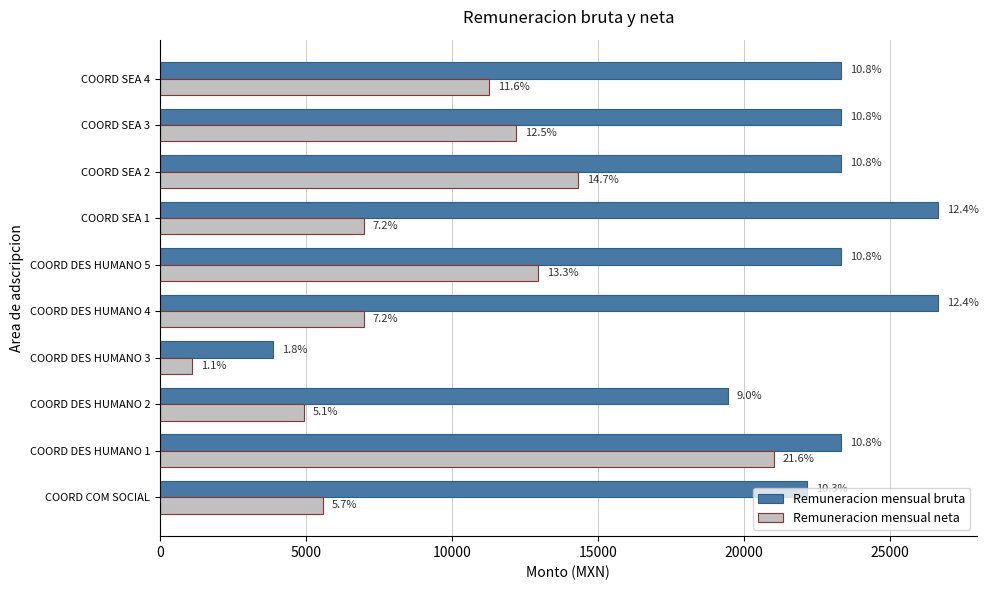

List the series in order of their overall mean, highest first.

Remuneracion mensual bruta, Remuneracion mensual neta